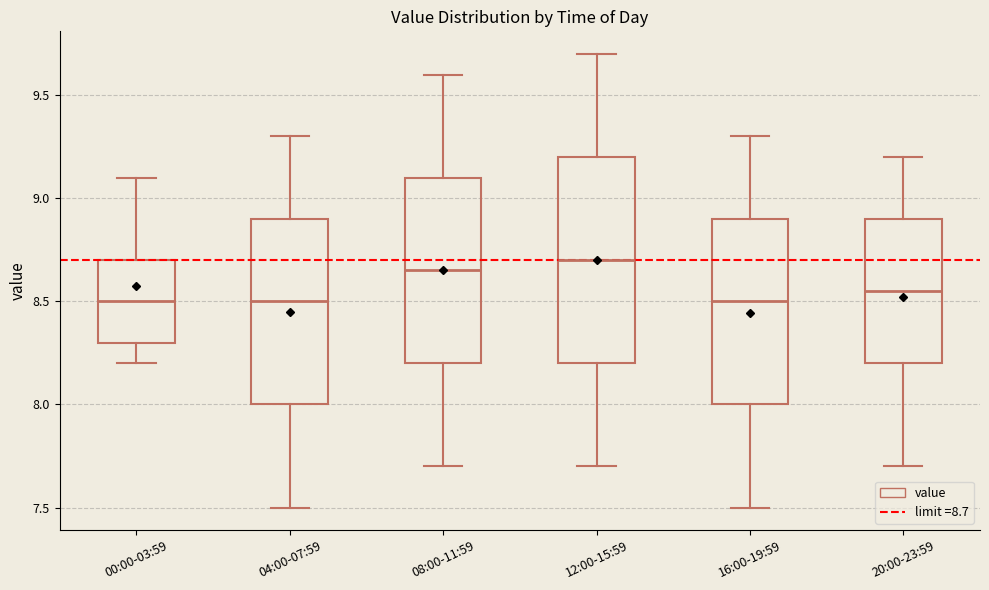

Which box has the highest median line?

12:00-15:59